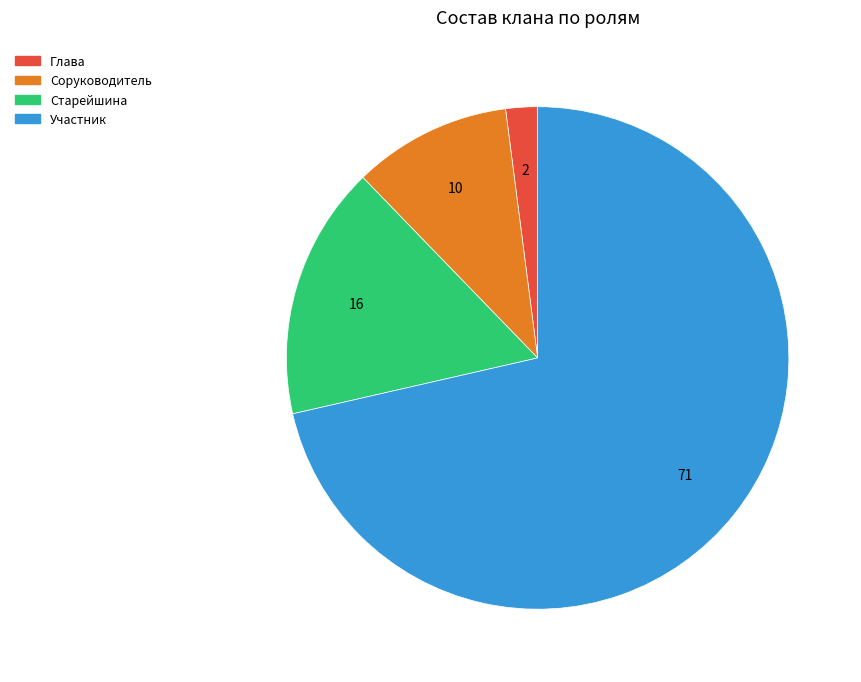

Which category has the smallest portion of the pie?

Глава